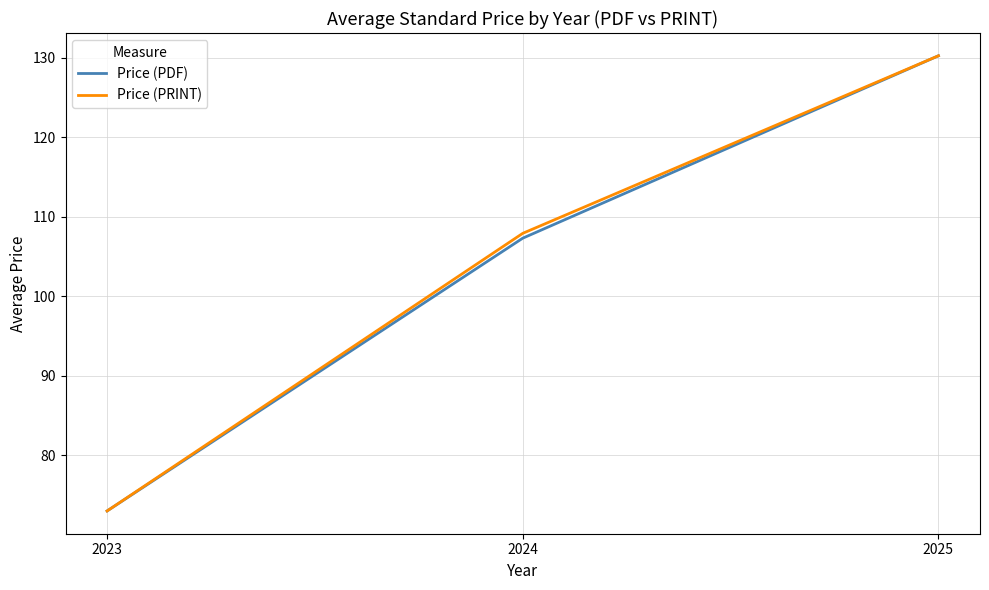

The value of Price (PRINT) at 2025 is 130.2. True or false?

True